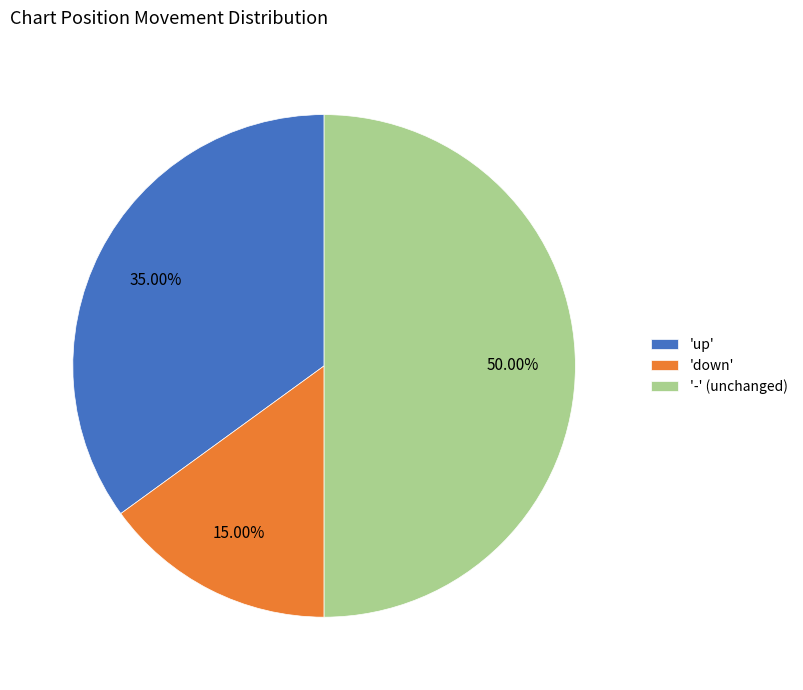

How many slices are in this pie chart?

3